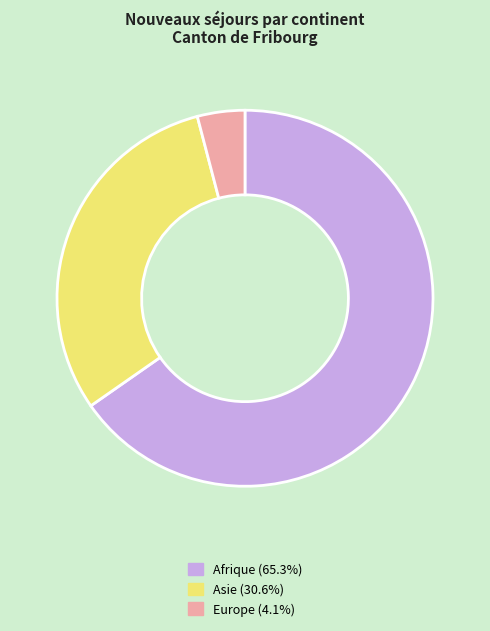

Is there any slice that represents more than half of the pie?

Yes